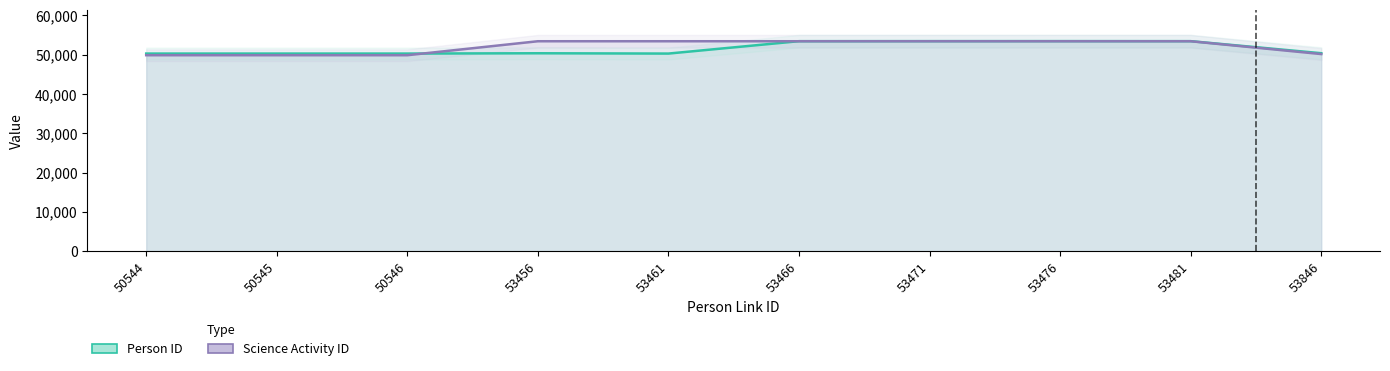

Which series has the largest total across all categories?

Science Activity ID